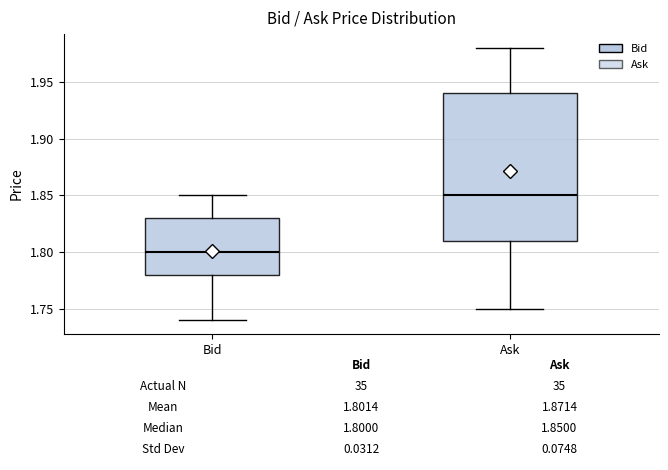

Which box has the highest median line?

Ask